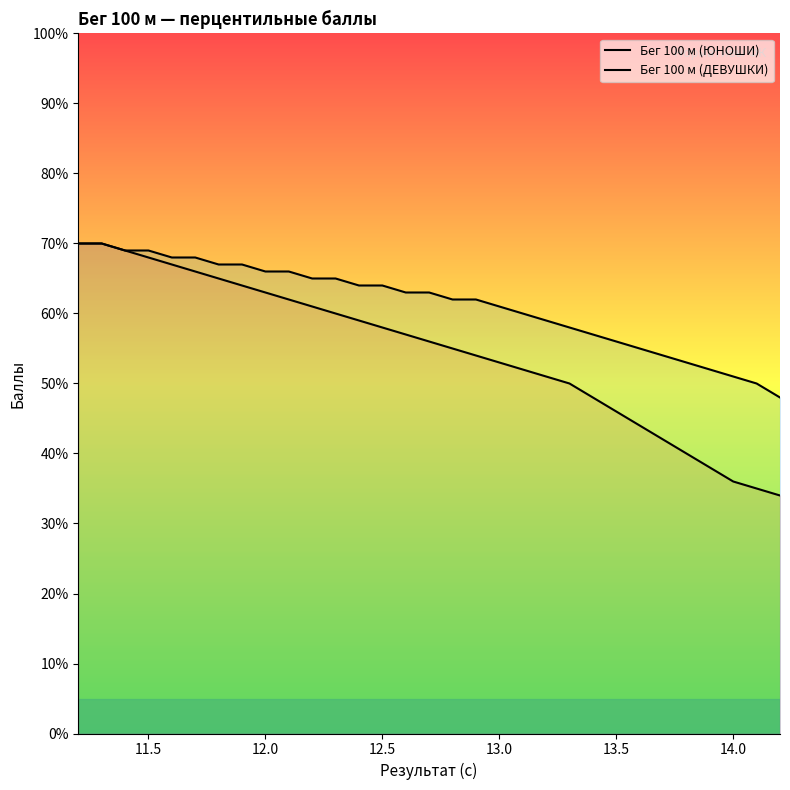

Reading left to right, transcribe all the data shown in this chart.

Бег 100 м (ЮНОШИ): 70	70	69	68	67	66	65	64	63	62	61	60	59	58	57	56	55	54	53	52	51	50	48	46	44	42	40	38	36	35	34
Бег 100 м (ДЕВУШКИ): 70	70	69	69	68	68	67	67	66	66	65	65	64	64	63	63	62	62	61	60	59	58	57	56	55	54	53	52	51	50	48